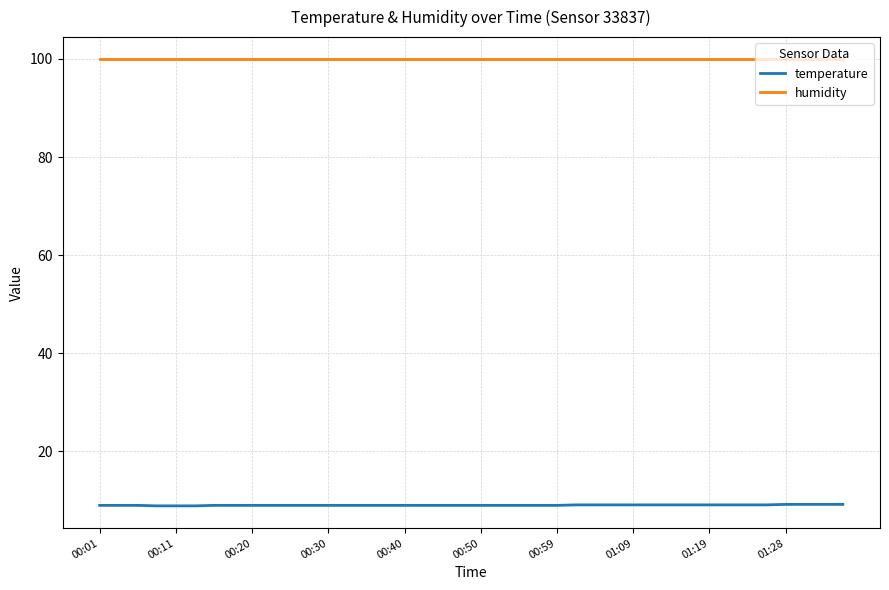

Is this an area chart (filled region under the line)?

No